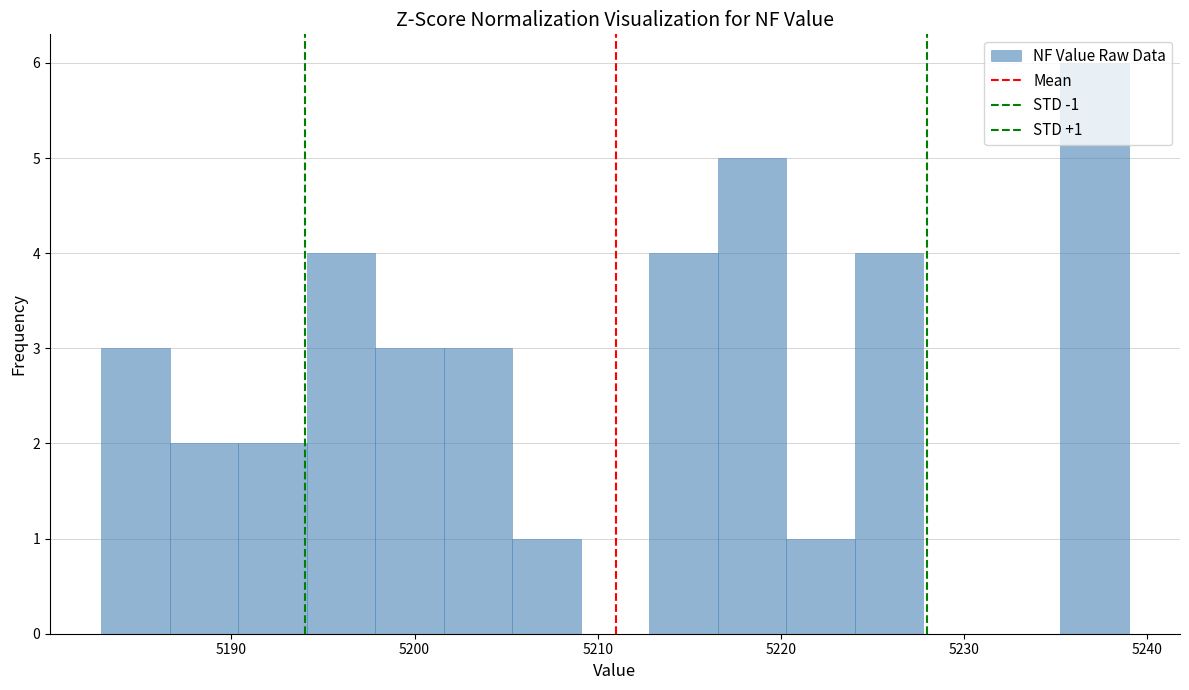

Read against the x-axis, roughly where is the centre of the tallest bar?

5237